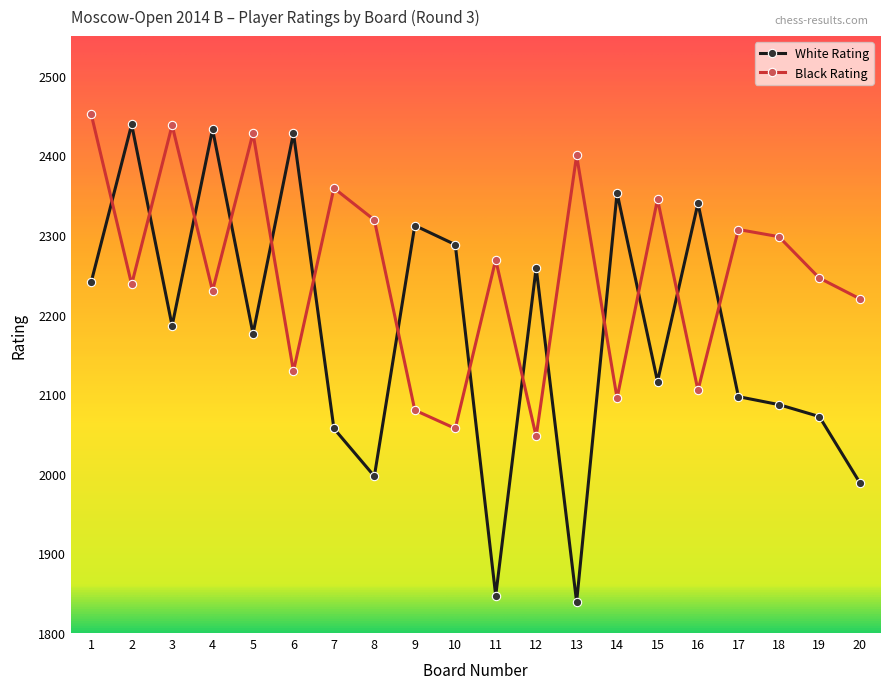

Which series has the widest spread of values?

White Rating